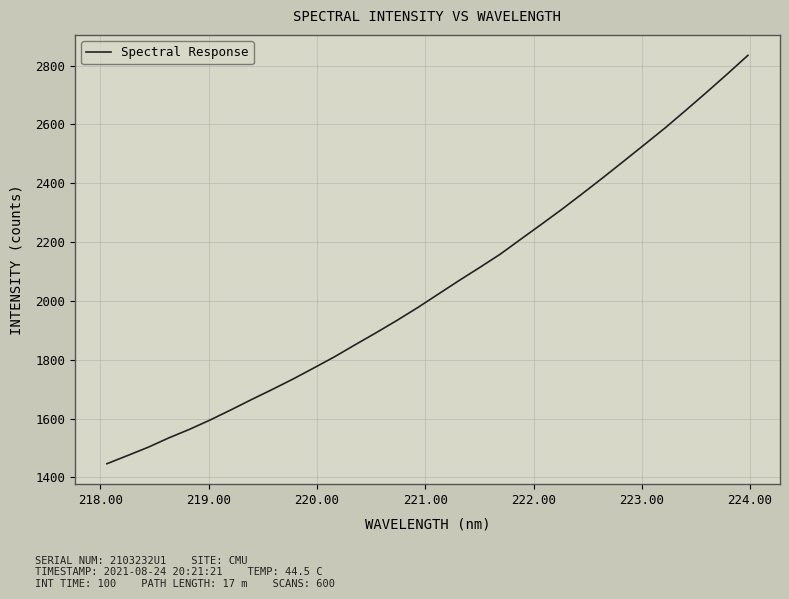

What is the difference between the maximum and minimum values?

1388.6